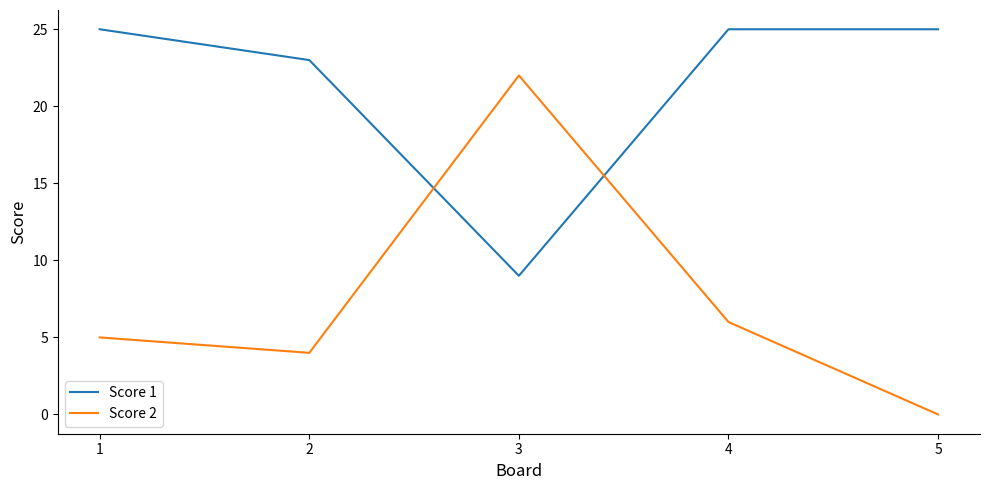

What is the difference between the highest and lowest values at 3?

13